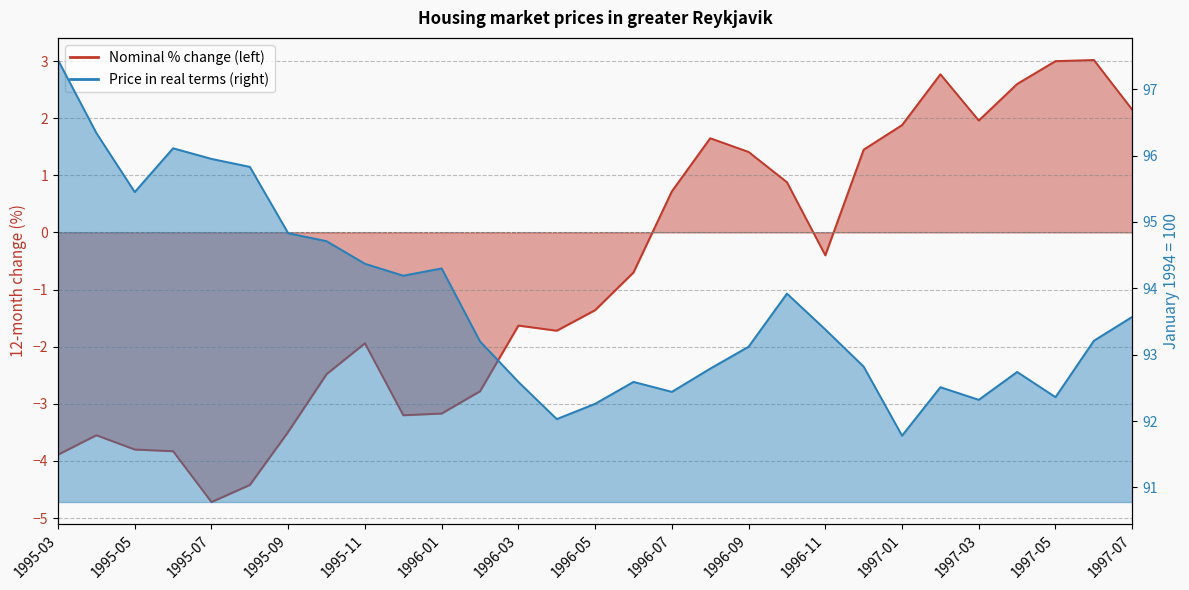

True or false: Price in real terms (right) and Nominal % change (left) intersect in this chart.

False